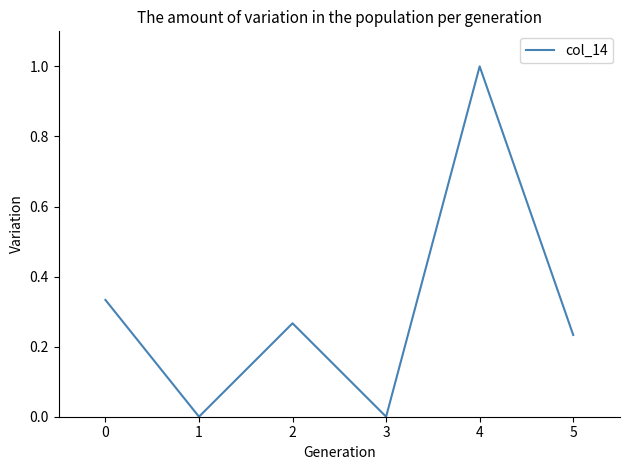

Which has a higher value, 0 or 3?

0